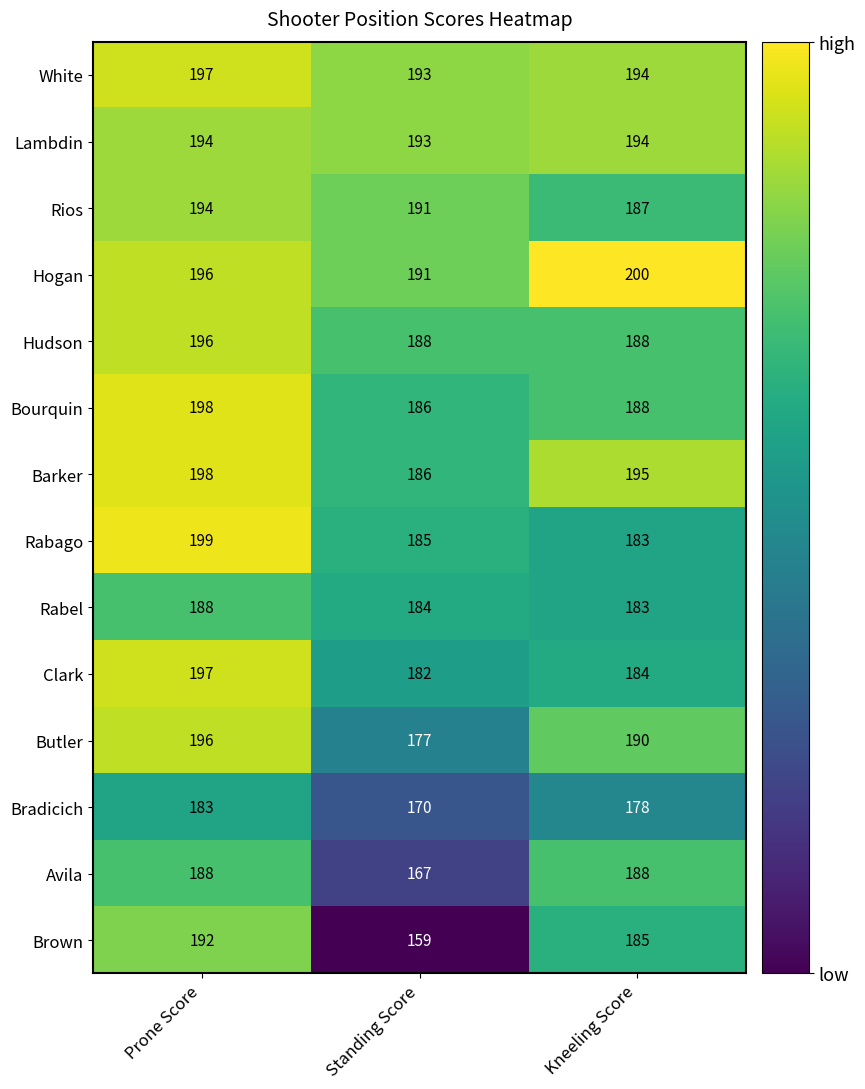

At how many categories does at least one series exceed 161?

3